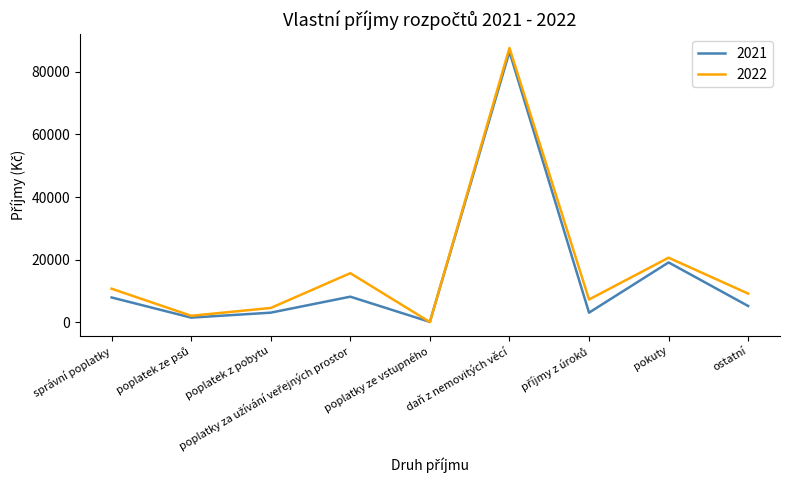

At which category is the sum across all series the highest?

daň z nemovitých věcí